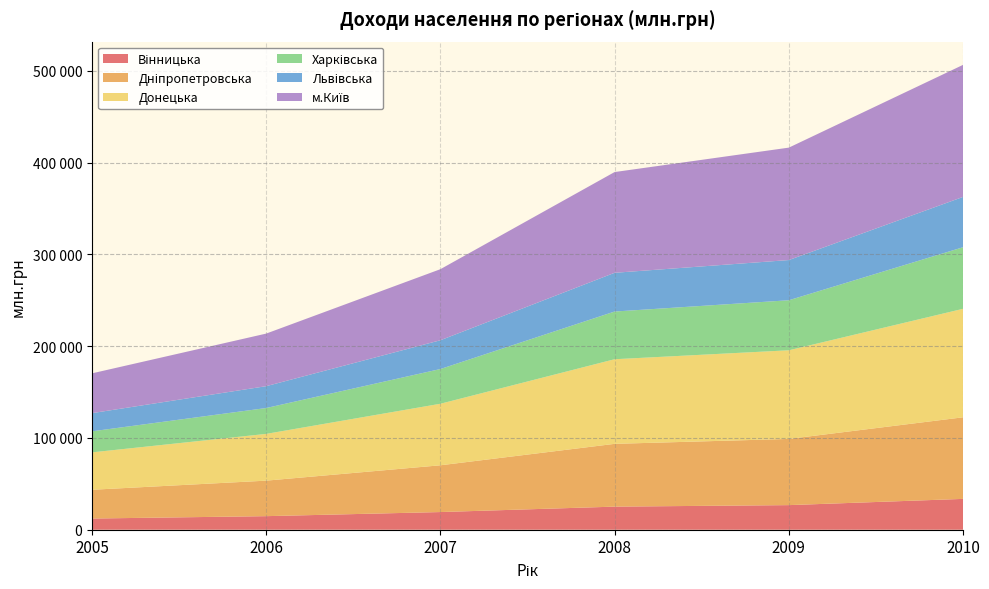

Reading left to right, transcribe all the data shown in this chart.

Вінницька: 2005=12193	2006=14788	2007=19264	2008=25170	2009=26813	2010=33602
Дніпропетровська: 2005=31344	2006=38694	2007=50955	2008=68420	2009=72138	2010=88922
Донецька: 2005=40753	2006=50947	2007=67057	2008=92213	2009=96596	2010=118223
Харківська: 2005=22926	2006=28188	2007=37835	2008=51971	2009=54519	2010=67102
Львівська: 2005=19823	2006=23804	2007=31361	2008=42220	2009=43813	2010=54838
м.Київ: 2005=43348	2006=57307	2007=77435	2008=109781	2009=122516	2010=143903